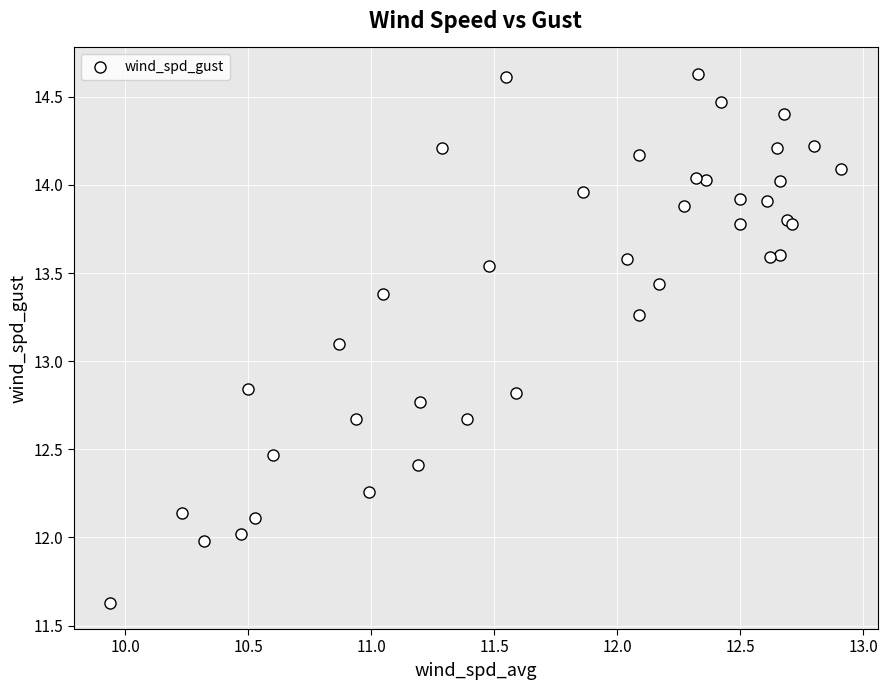

What Y value in the scatter plot is closest to 13?

13.1